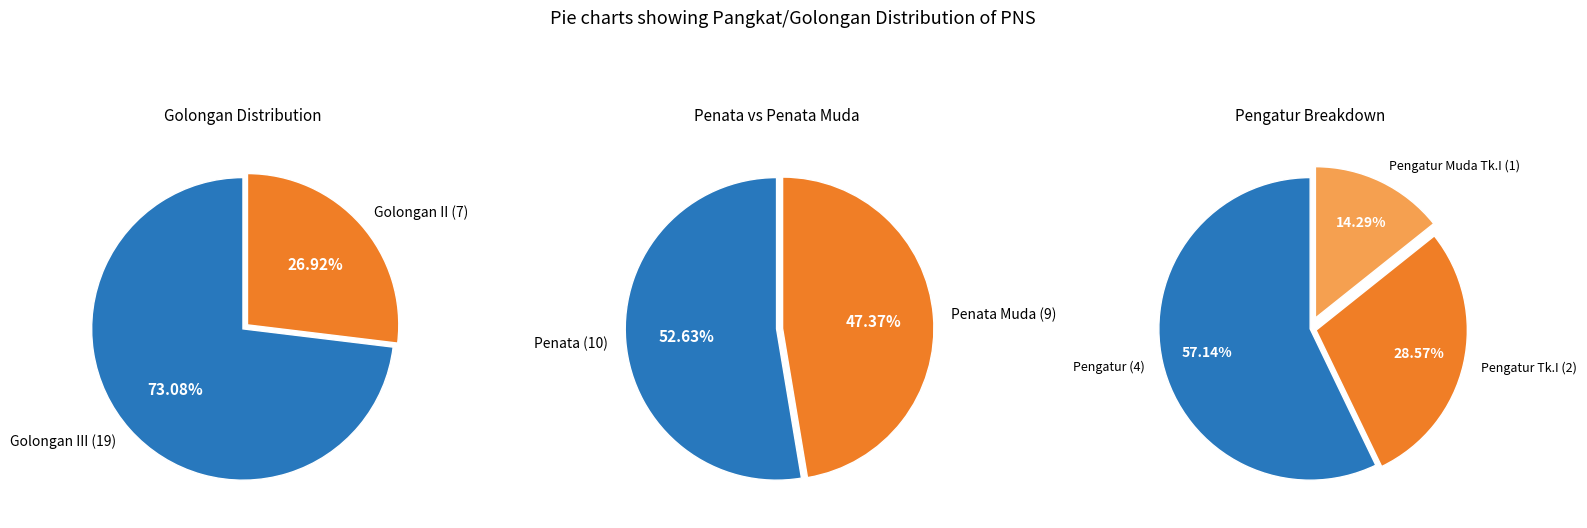

What percentage is NOT represented by Pengatur Muda Tk.I / II/b?

96.2%